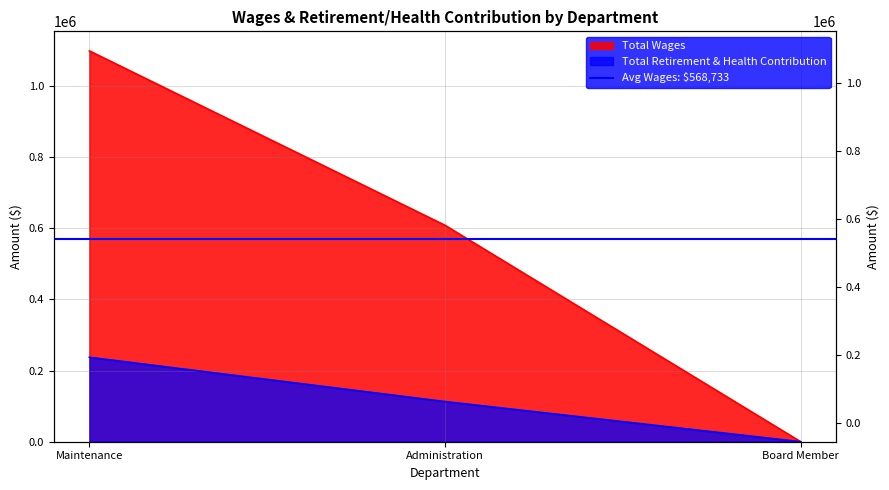

Rank the series by their maximum value, from lowest to highest.

Total Retirement & Health Contribution, Total Wages